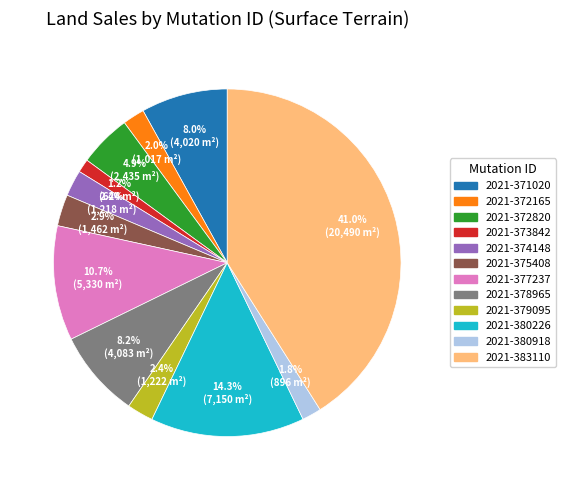

To the nearest percent, what portion does 2021-375408 represent?

3%